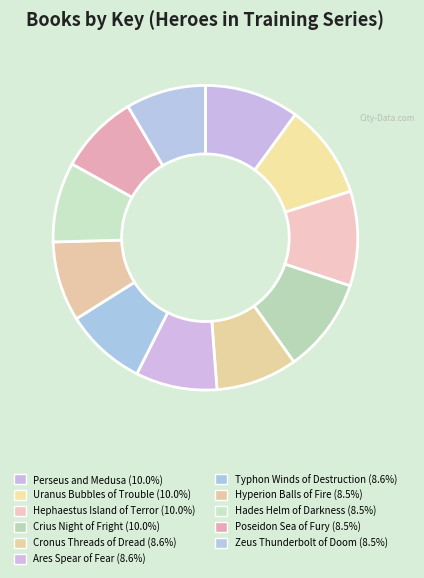

How many slices are in this pie chart?

11